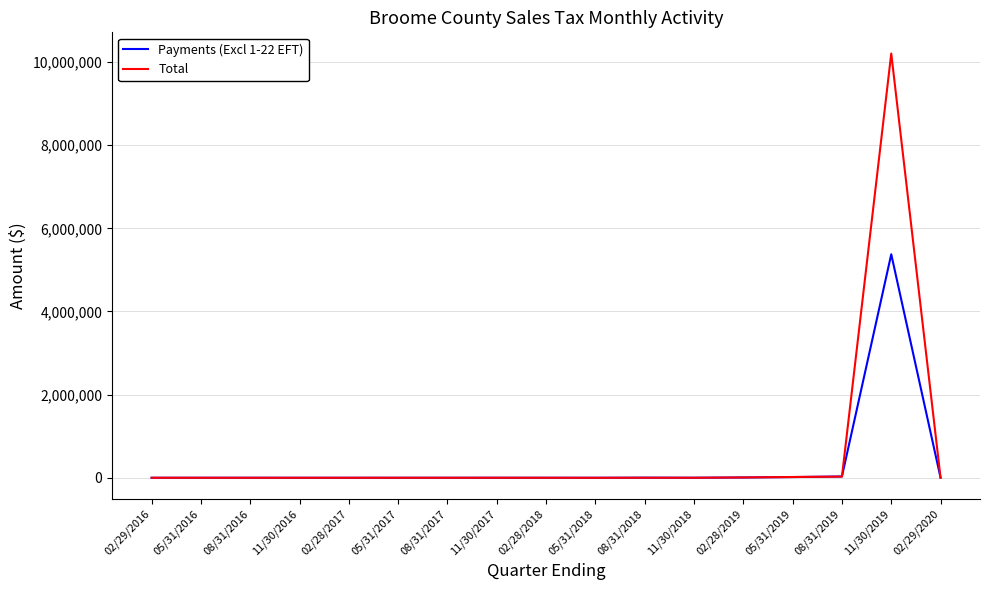

Is it true that Payments (Excl 1-22 EFT) equals 5376684.9 at 11/30/2019?

True